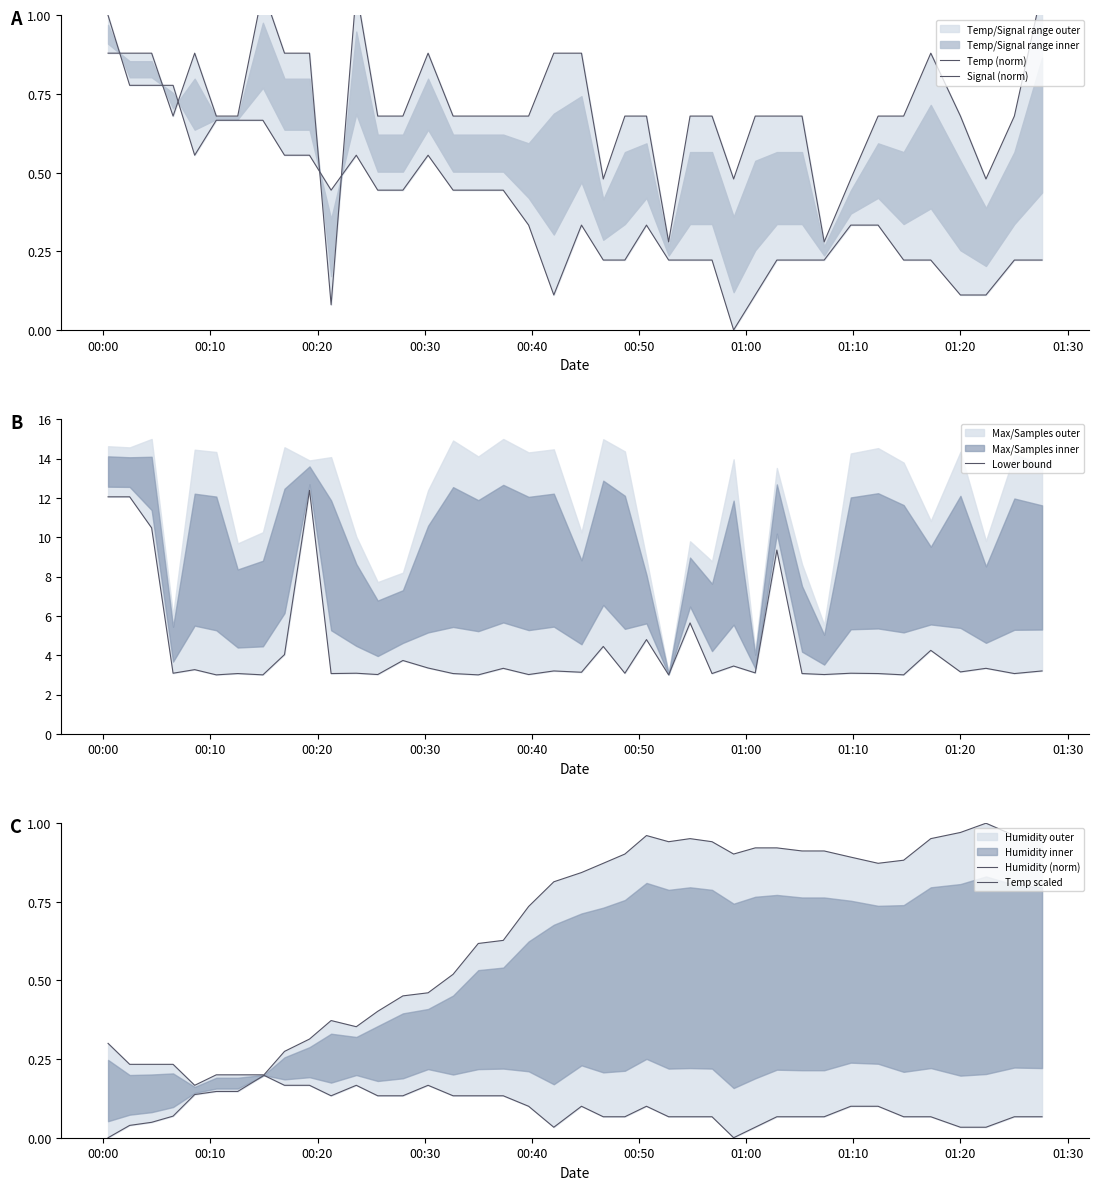

True or false: Lower bound and Temp scaled intersect in this chart.

False